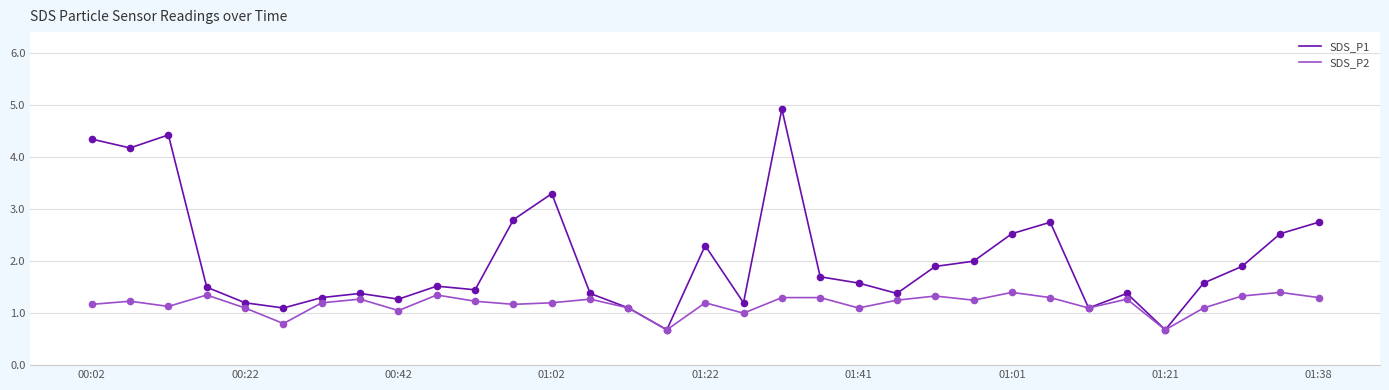

Which series has the largest total across all categories?

SDS_P1